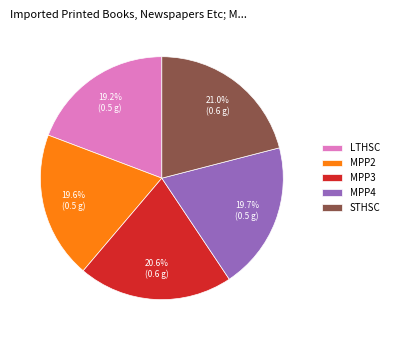

To the nearest percent, what percentage of the pie is MPP3?

21%